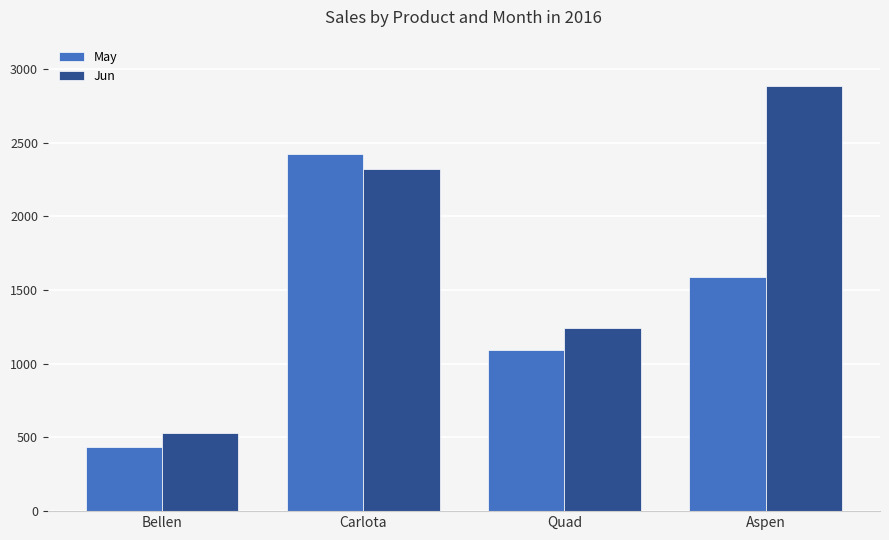

What is the difference between the highest and lowest values at Quad?

146.1